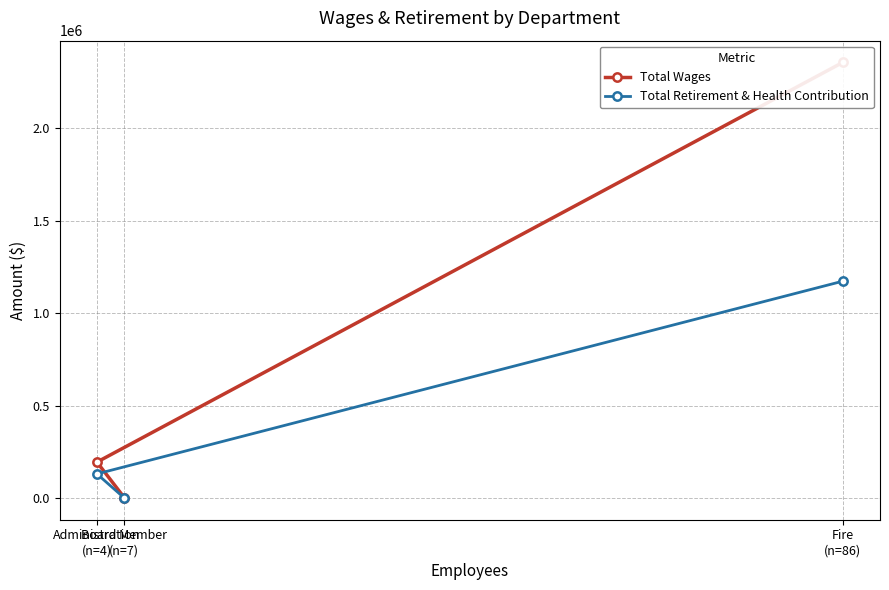

Reading left to right, list all the values displayed in this chart.

Total Wages: Fire
(n=86)=2356124	Administration
(n=4)=193910	Board Member
(n=7)=2025
Total Retirement & Health Contribution: Fire
(n=86)=1172593	Administration
(n=4)=130103	Board Member
(n=7)=0